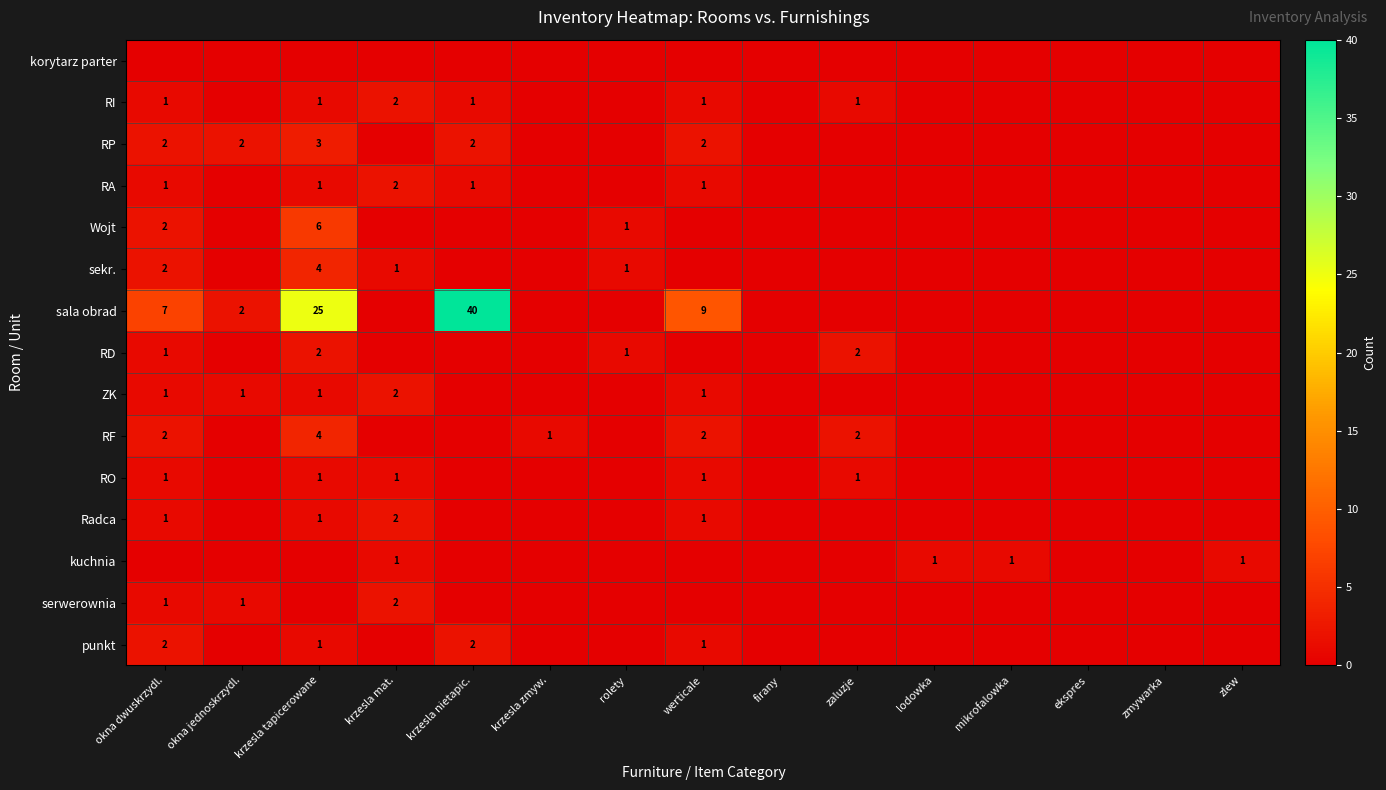

Is it true that RI equals 1 at krzesla nietapic.?

True